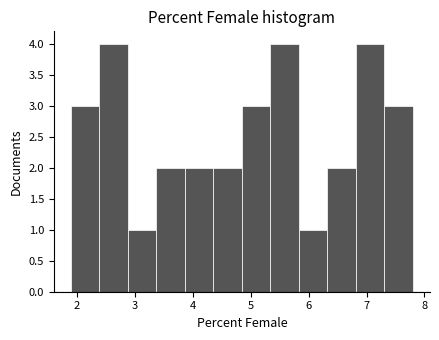

Reading left to right, transcribe this chart: for each bar, give the range it covers on the x-axis and its height. Neither the bar edges nor the heights are printed on the chart, so give them approximately, as read against the axes.

1.9 to 2.4: 3
2.4 to 2.9: 4
2.9 to 3.4: 1
3.4 to 3.9: 2
3.9 to 4.4: 2
4.4 to 4.9: 2
4.9 to 5.3: 3
5.3 to 5.8: 4
5.8 to 6.3: 1
6.3 to 6.8: 2
6.8 to 7.3: 4
7.3 to 7.8: 3